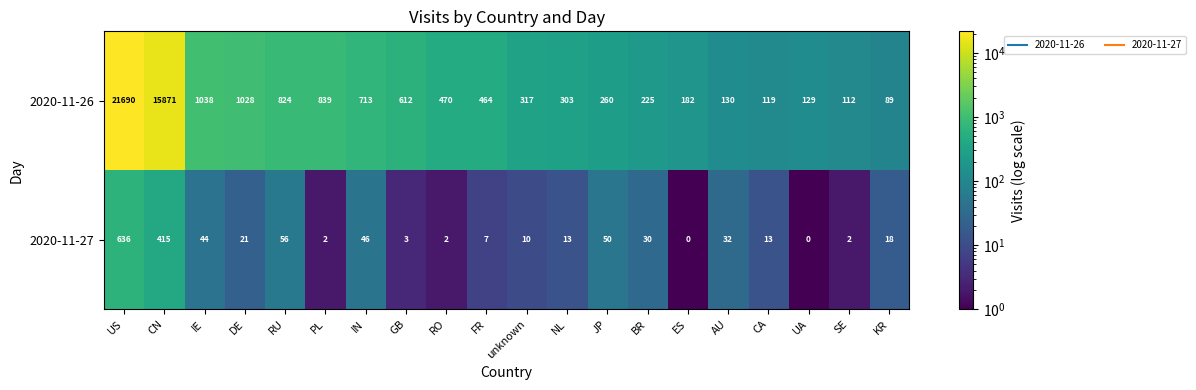

What is the smallest value displayed?

0